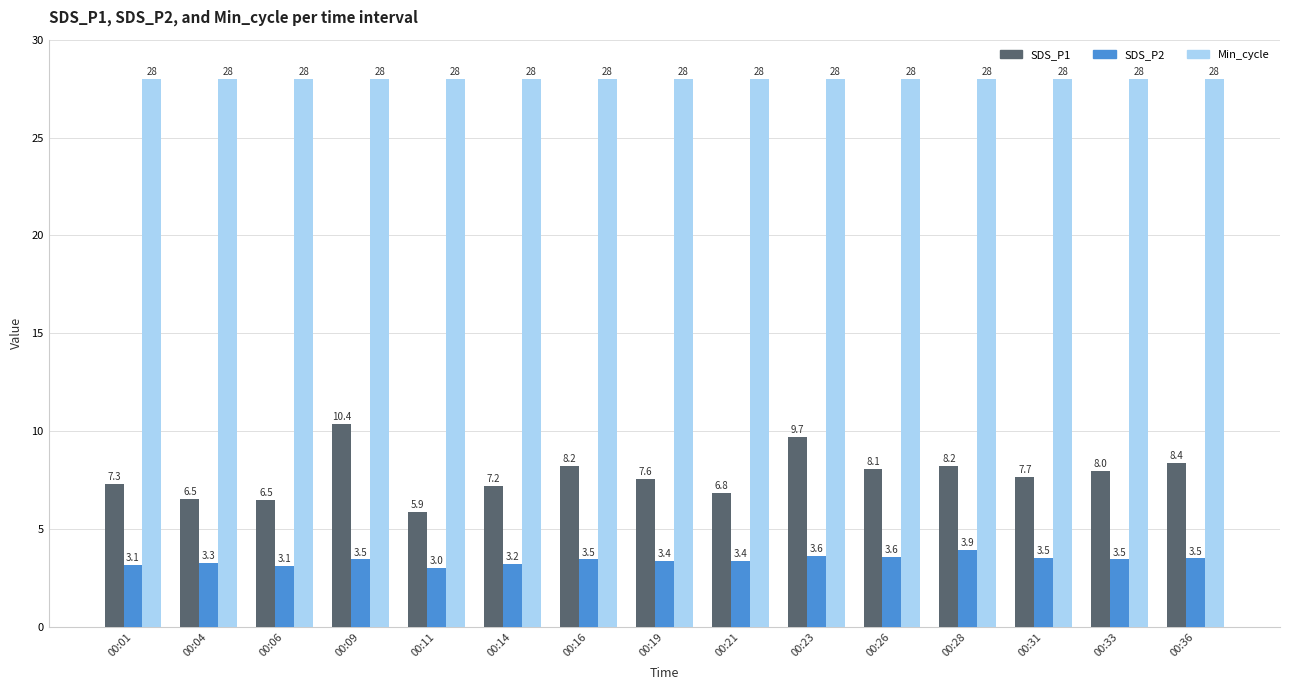

Which series has the largest total across all categories?

Min_cycle